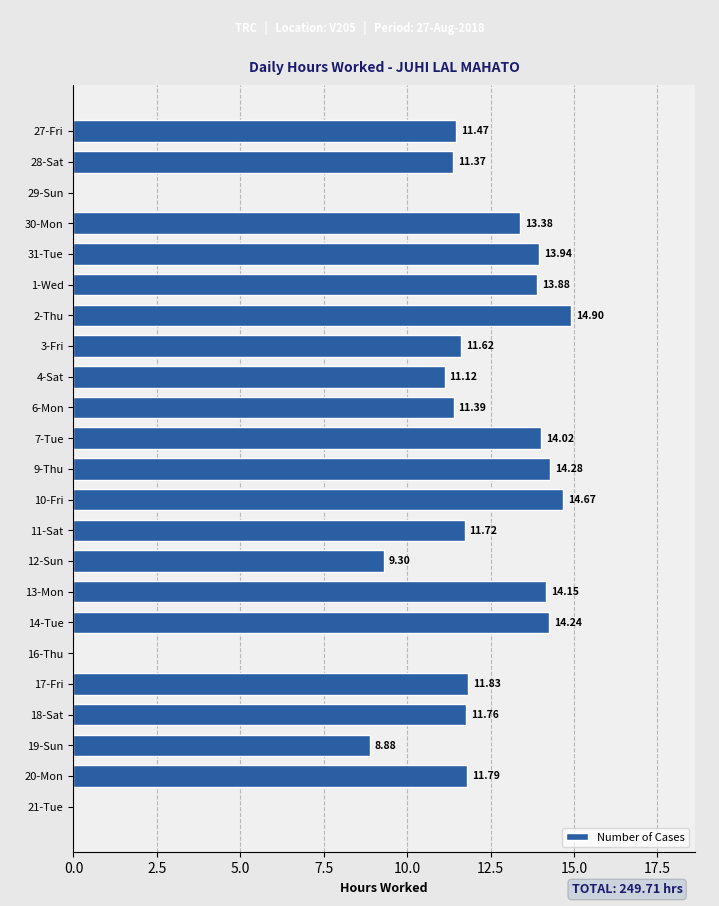

What is the sum of all values?

249.7